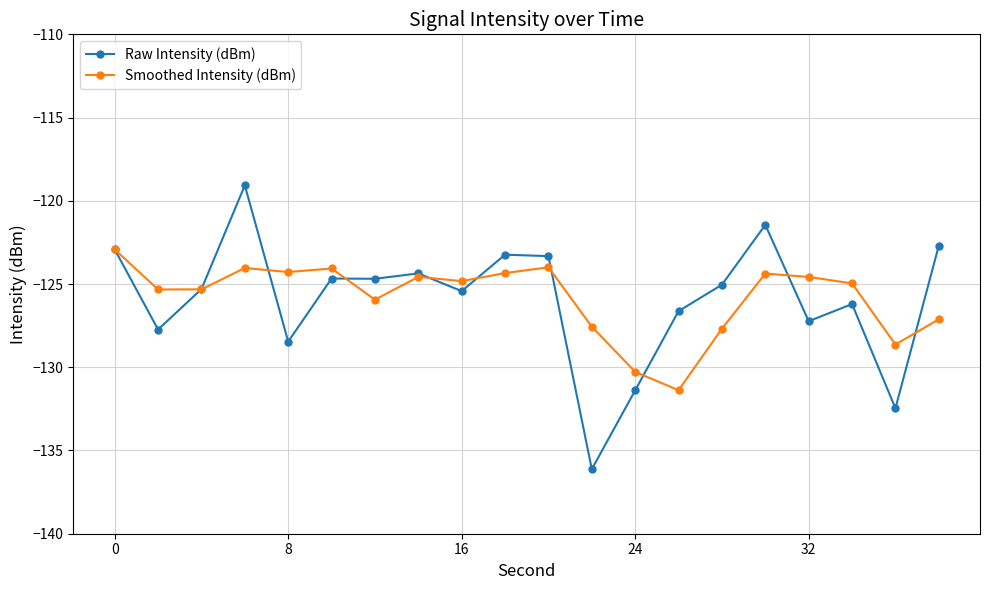

List the series in order of their peak value, highest first.

Raw Intensity (dBm), Smoothed Intensity (dBm)